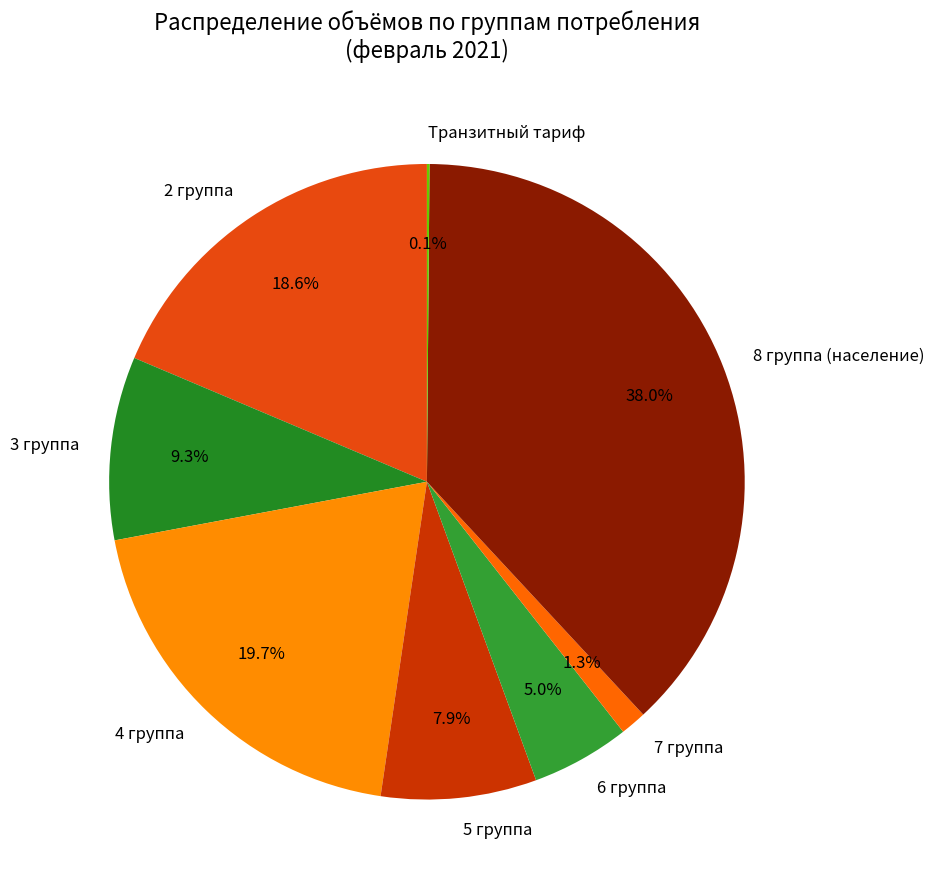

Which slice is the largest?

8 группа (население)